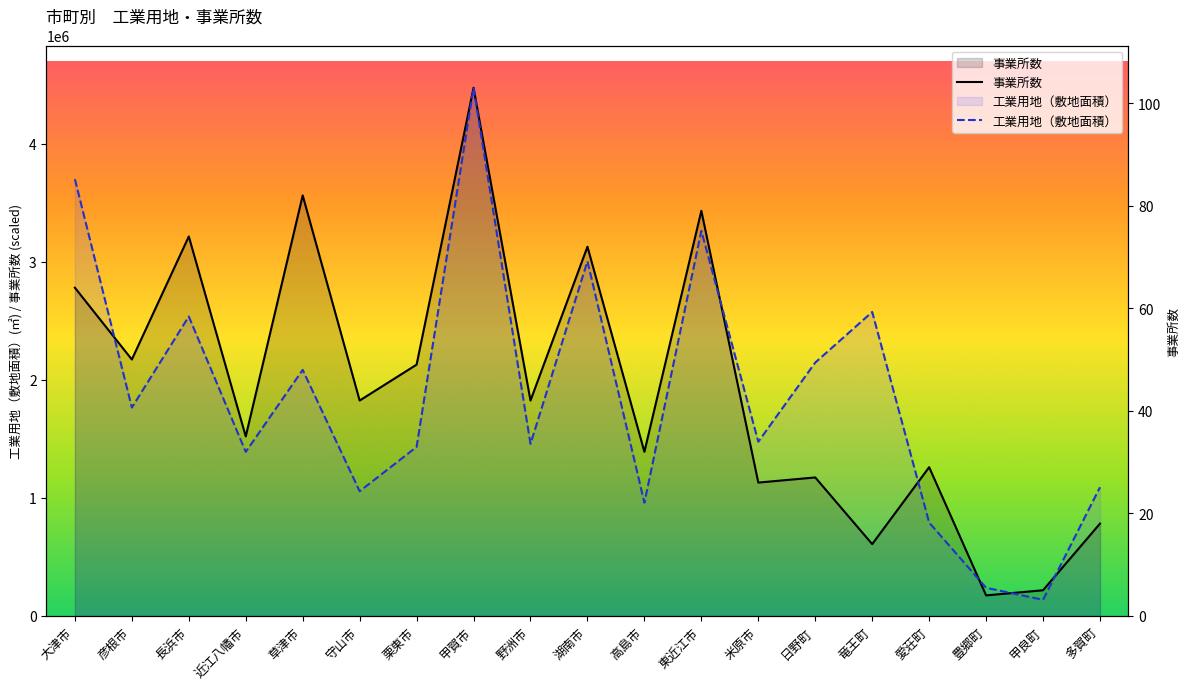

In 事業所数, how many points are higher than both neighbors (excluding endpoints)?

7